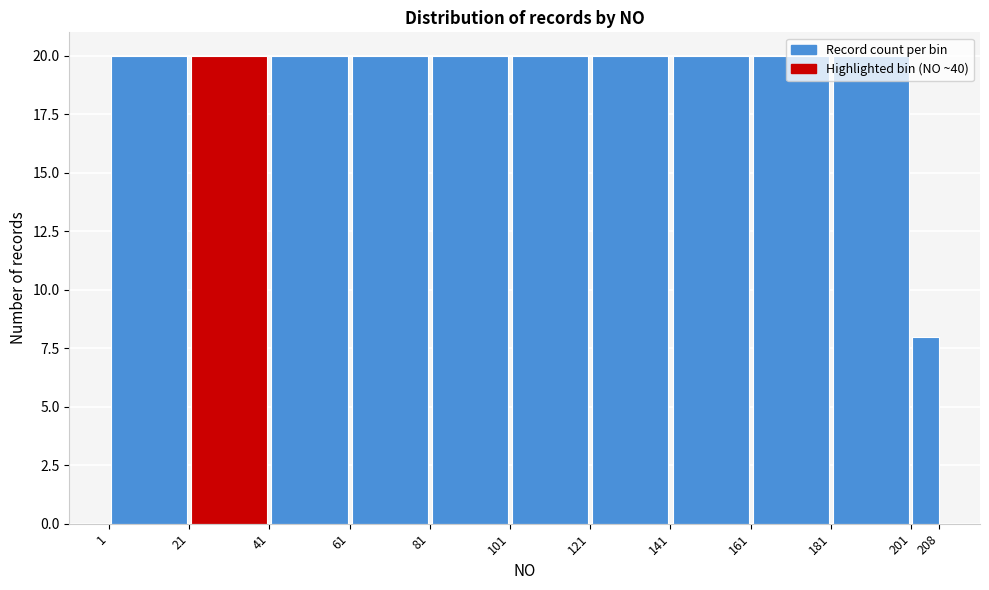

How tall is the bar that spans 1 to 21 on the x-axis? The values are not printed on the chart, so give them approximately, as read against the axis.

20